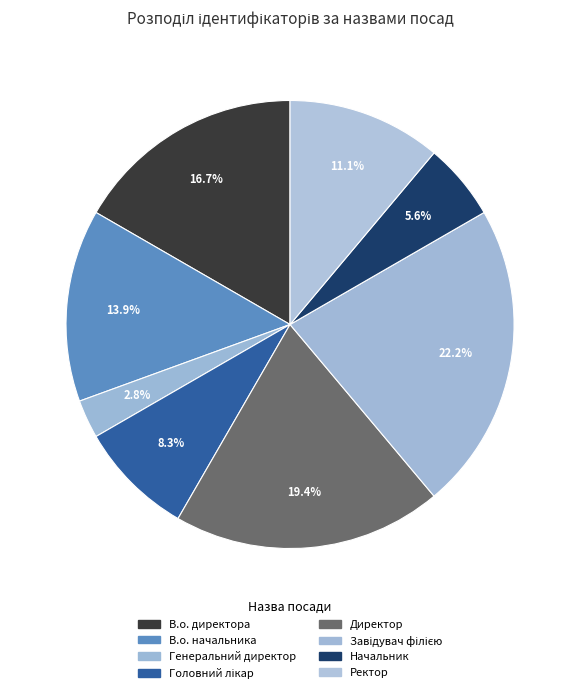

Between Начальник and Ректор, which is larger?

Ректор